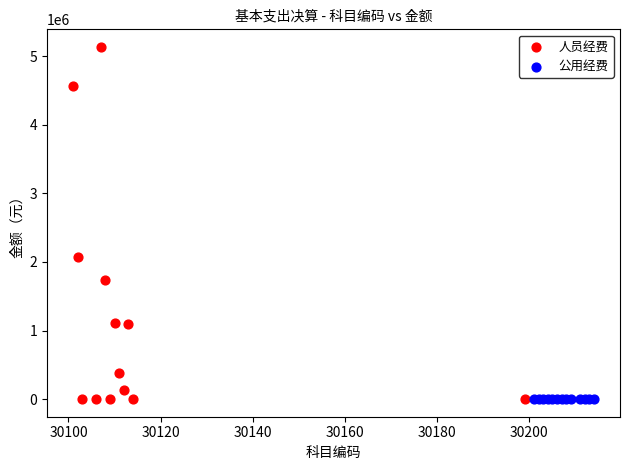

Which series contains the highest Y value?

人员经费